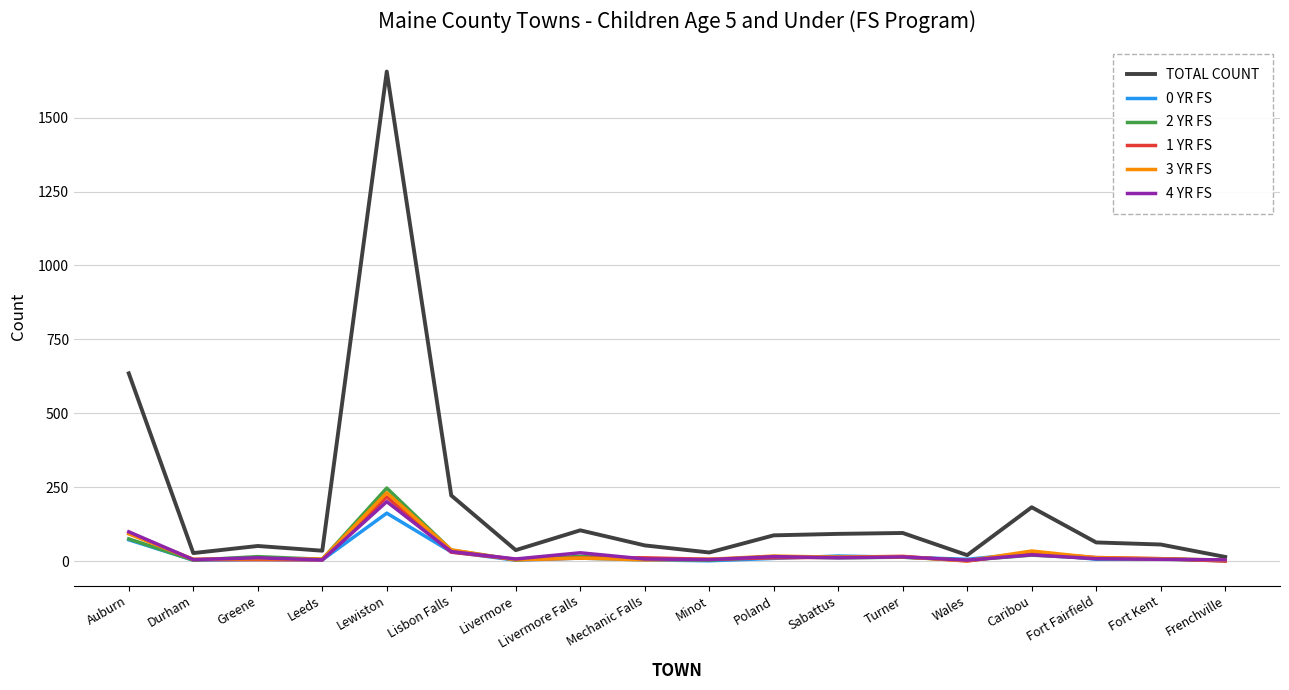

What are all the series names shown in the legend?

TOTAL COUNT, 0 YR FS, 2 YR FS, 1 YR FS, 3 YR FS, 4 YR FS